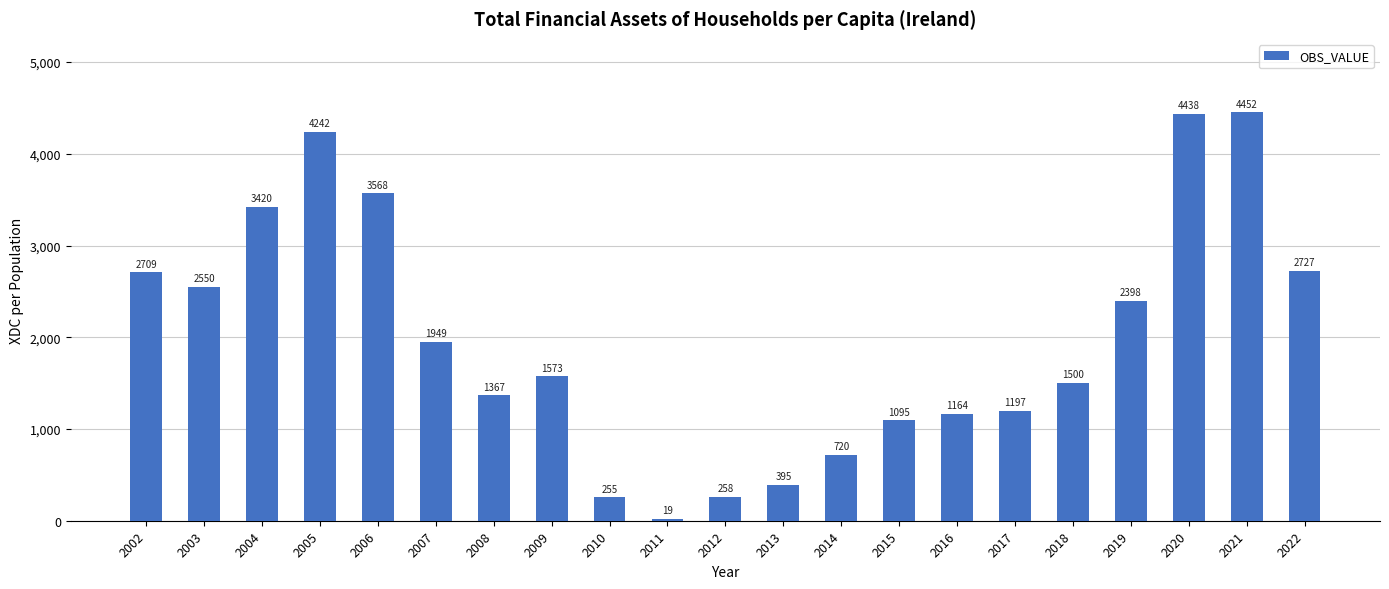

What is the difference between the maximum and minimum values?

4432.8